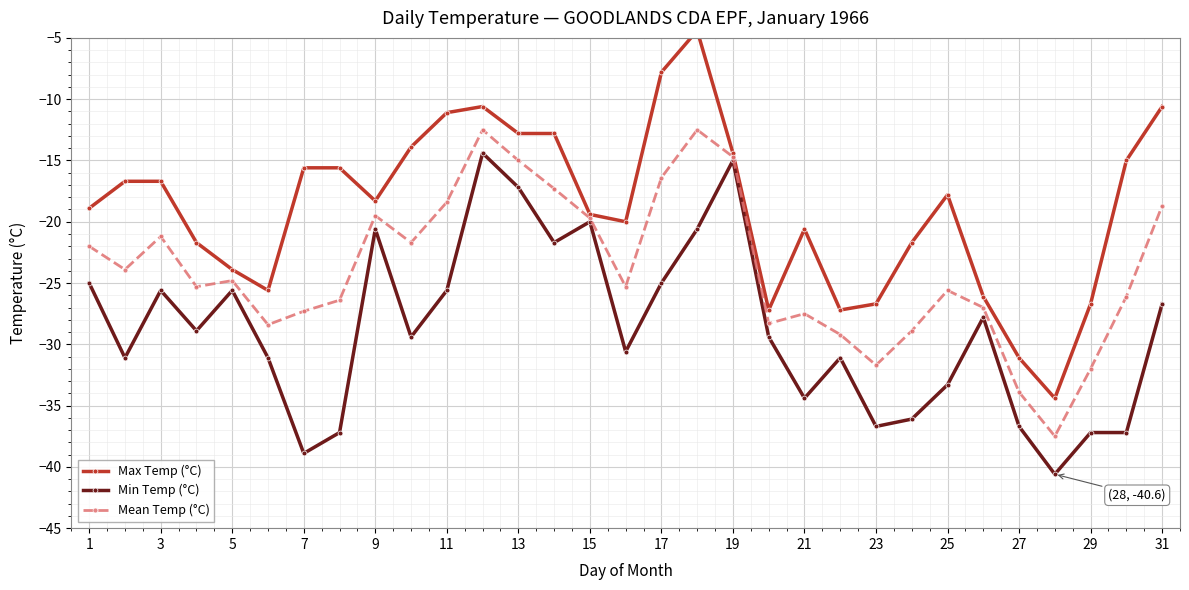

True or false: Min Temp (°C) and Max Temp (°C) cross at least once.

False